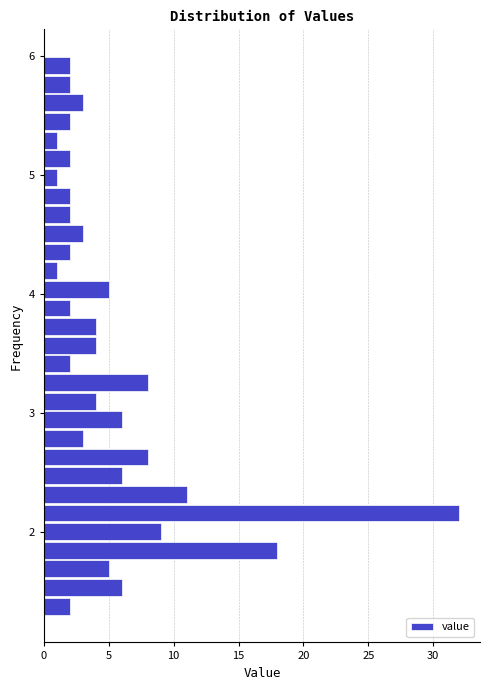

Around what value on the y-axis is the longest bar? Give the approximate position of its centre, as read against the axis.

2.2